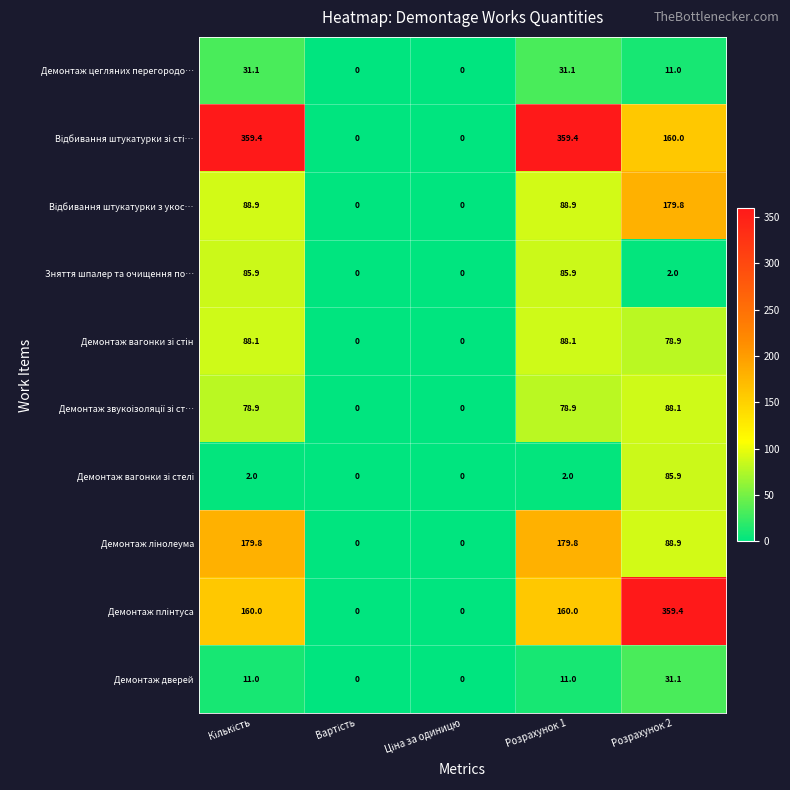

What is the difference between the highest and lowest values at Розрахунок 2?

357.4